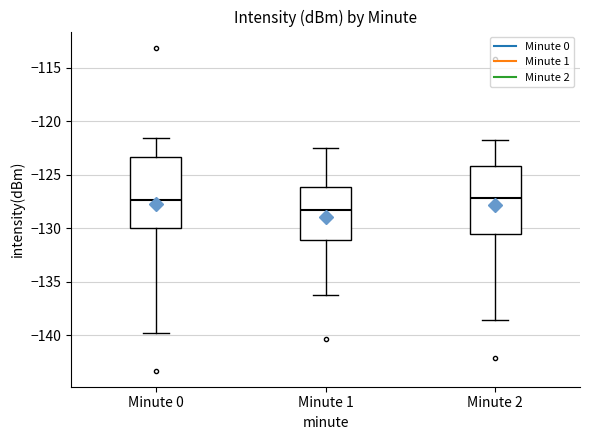

Reading left to right, read every box against the y-axis: the position of its median line, the range the box covers, and the ends of its whiskers. The values are not printed on the chart, so give them approximately, as read against the axis.

Minute 0: median -127.5, box -130.0 to -123.5, whiskers -140.0 to -121.5
Minute 1: median -128.5, box -131.0 to -126.0, whiskers -136.5 to -122.5
Minute 2: median -127.0, box -130.5 to -124.0, whiskers -138.5 to -122.0